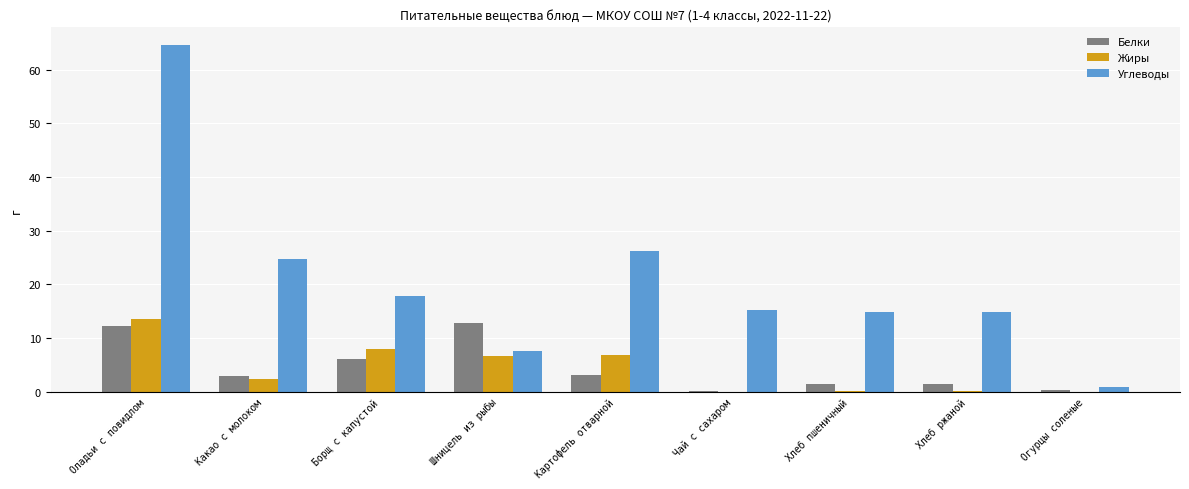

At which label does Углеводы first exceed 15?

Оладьи с повидлом